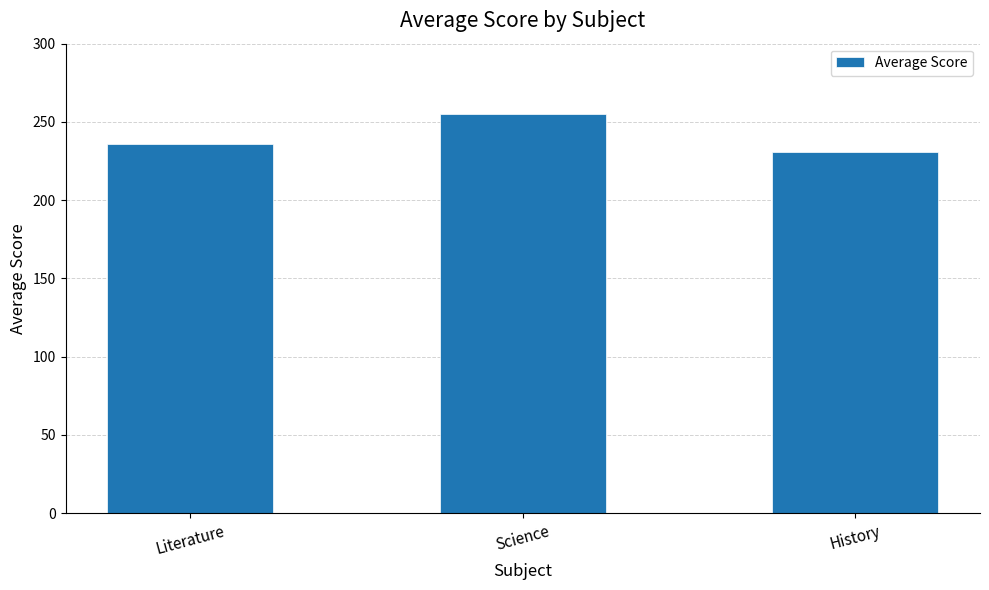

Reading left to right, what are all the values shown in this chart?

Literature=236	Science=255	History=231